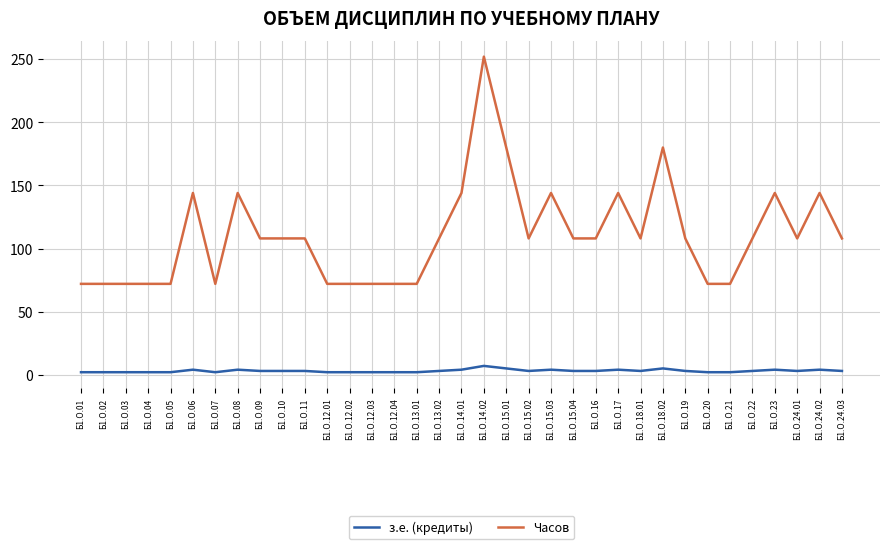

What is the difference between the maximum and minimum values in the Часов series?

180